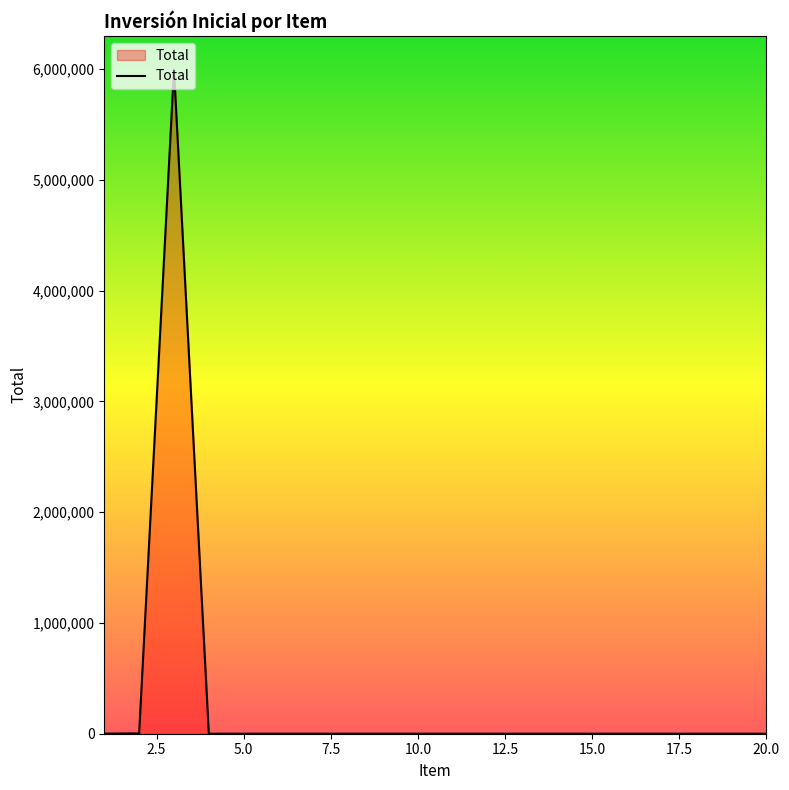

What is the difference between the maximum and minimum values?

6000000